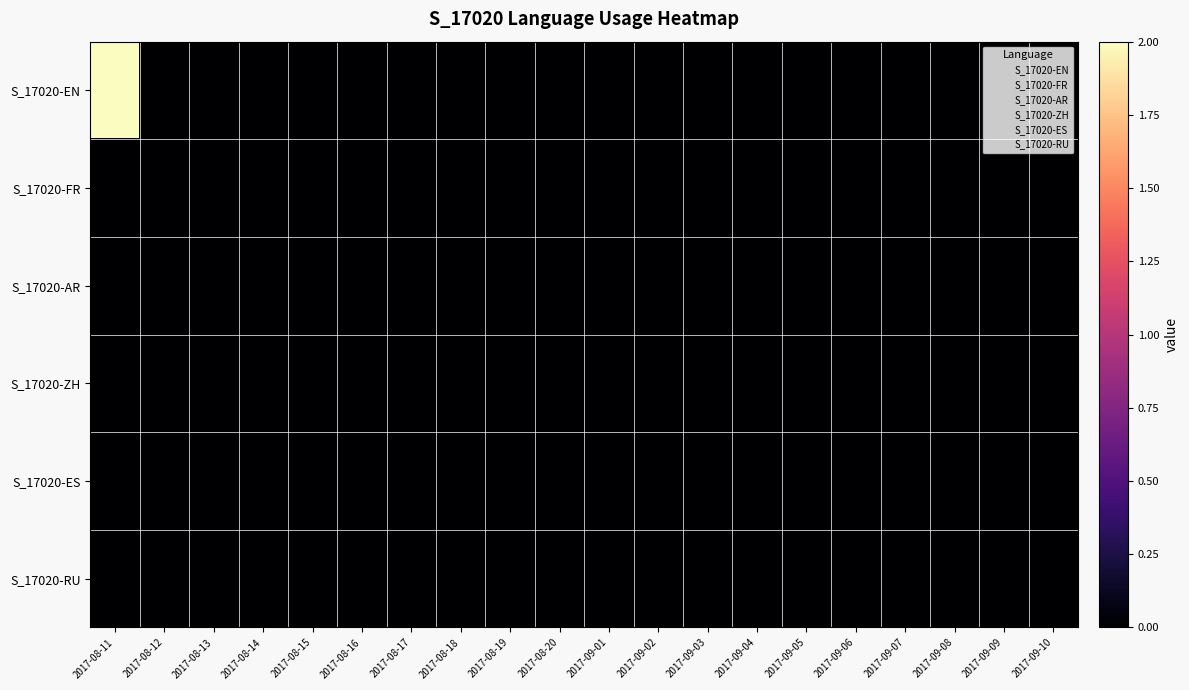

Which category has the lowest value across all series?

2017-08-12